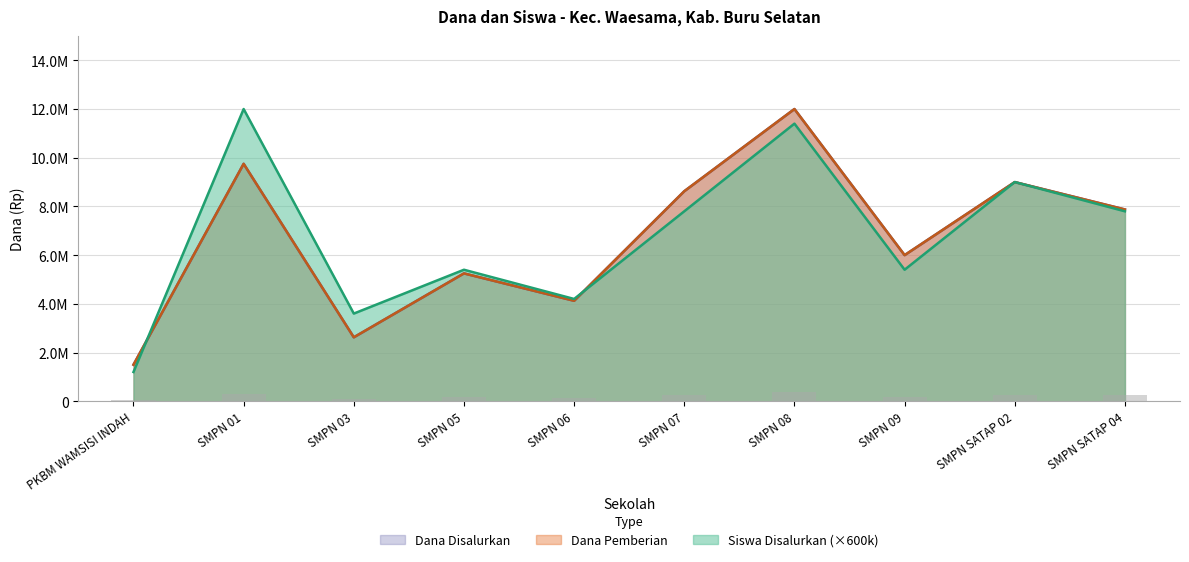

What is the value of the Siswa Disalurkan bar at the 7th from the left?

11400000